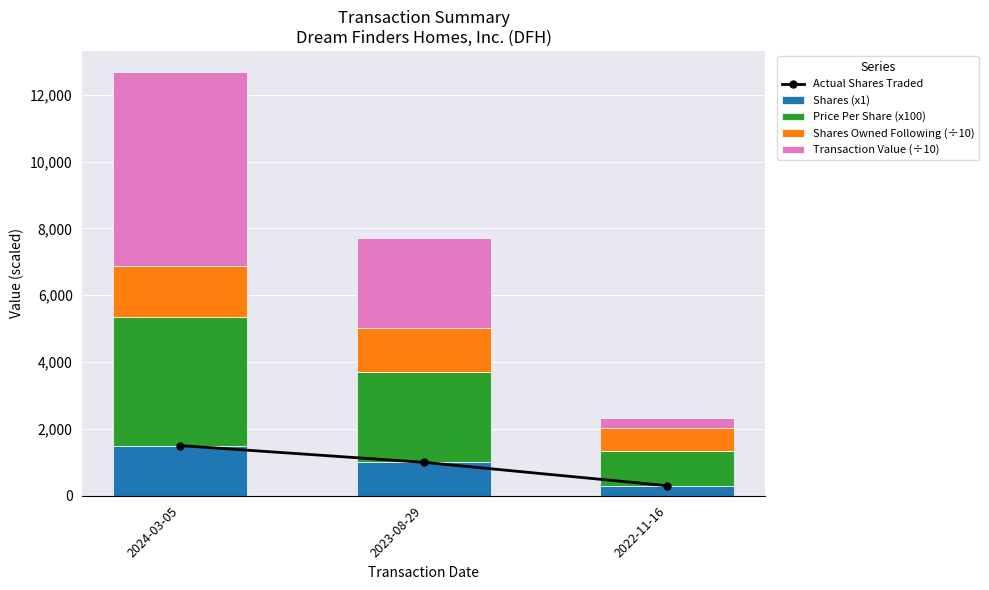

The value of Shares Owned Following (÷10) at 2023-08-29 is 1326.0. True or false?

True